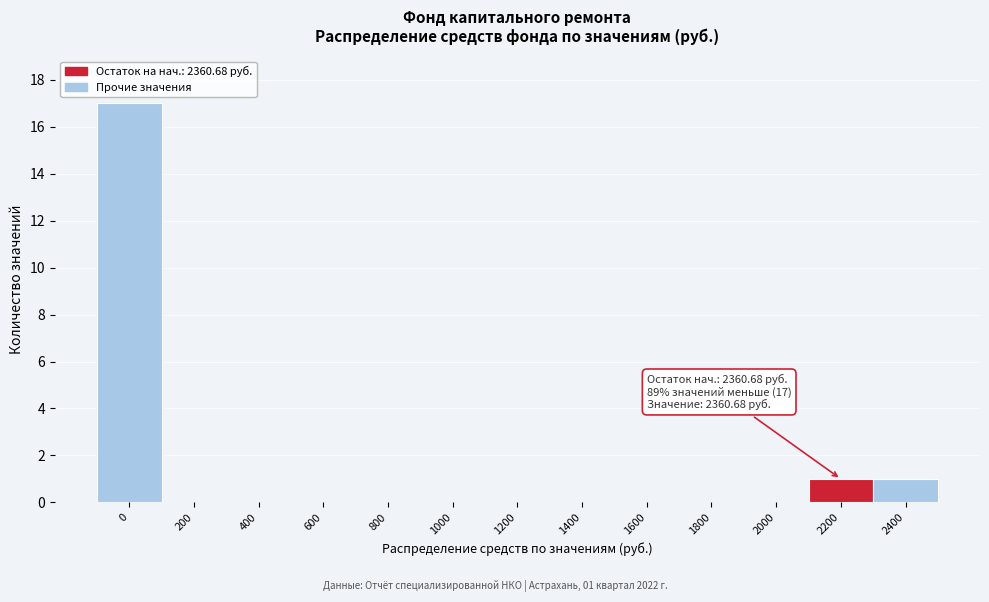

Reading left to right, transcribe all the data shown in this chart.

0=17	200=0	400=0	600=0	800=0	1000=0	1200=0	1400=0	1600=0	1800=0	2000=0	2200=1	2400=1